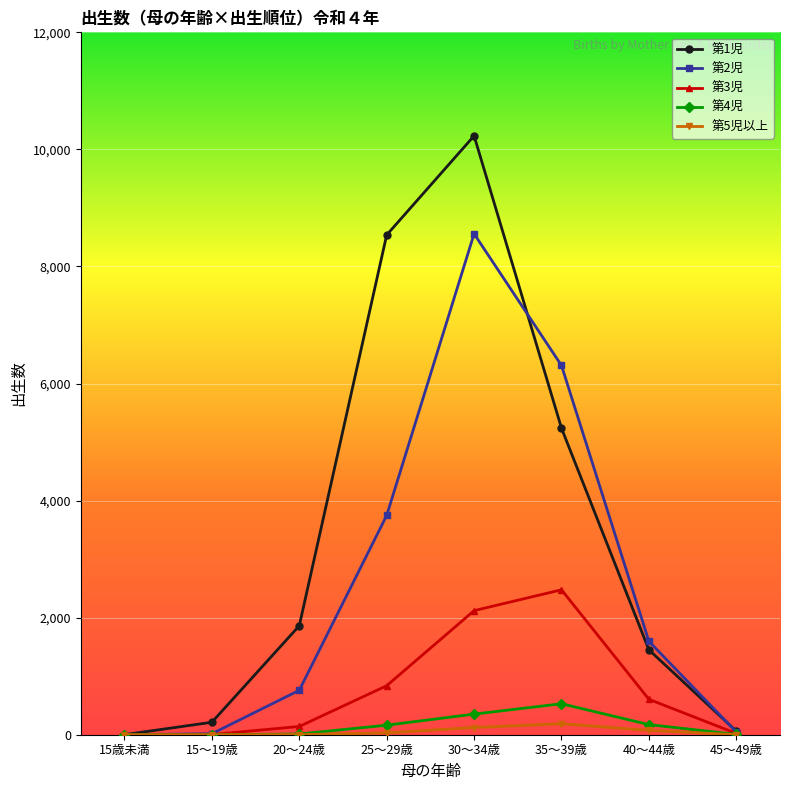

How many interior local peaks does the 第2児 series have?

1